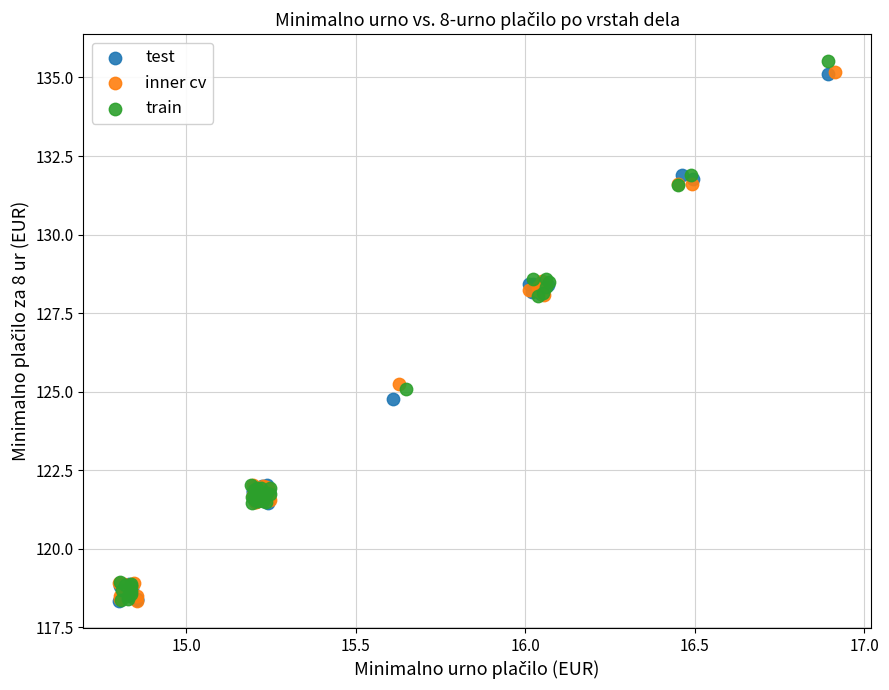

Which series has the largest Y range (max minus min)?

train